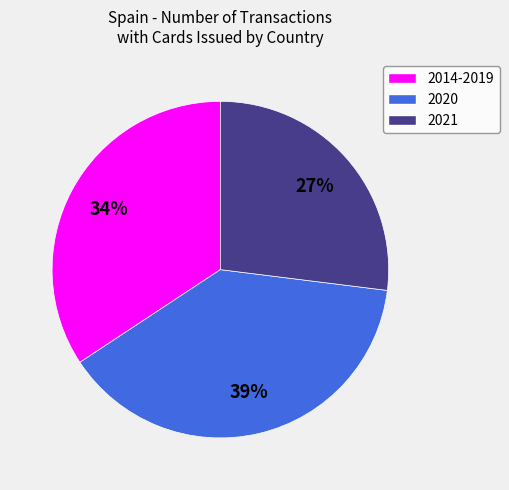

To the nearest percent, what is the average slice percentage?

33%